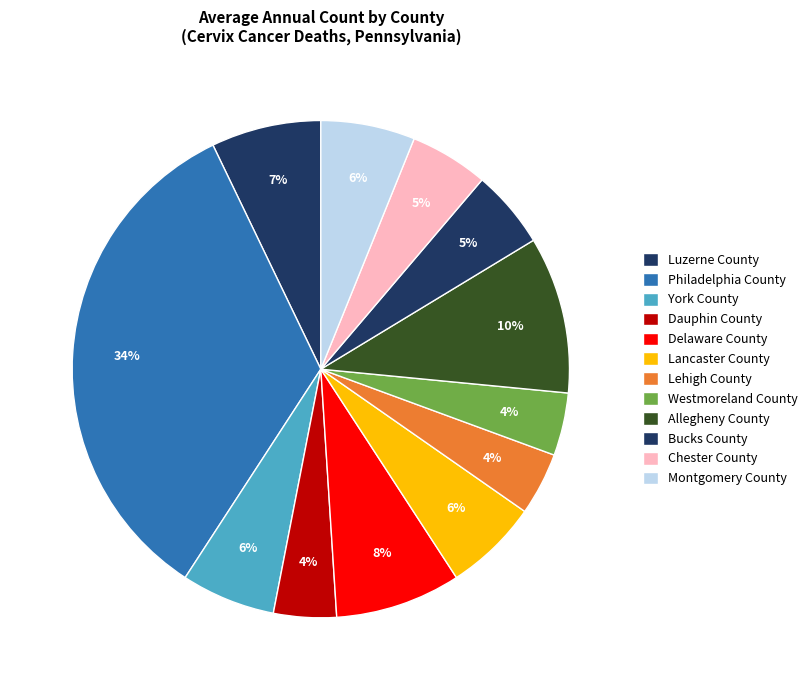

To the nearest percent, what portion does Allegheny County represent?

10%